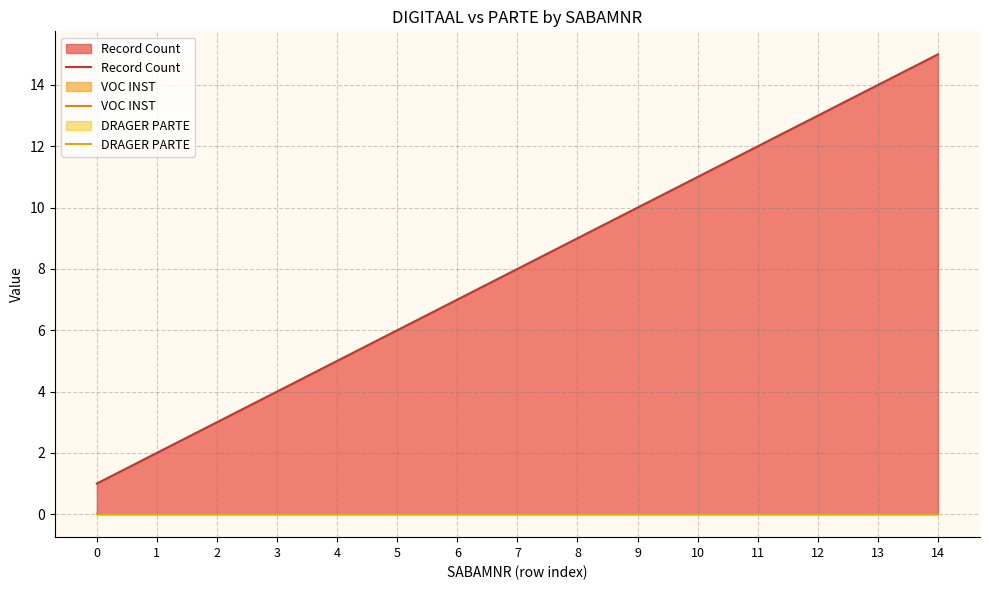

Which series has the widest spread of values?

Record Count